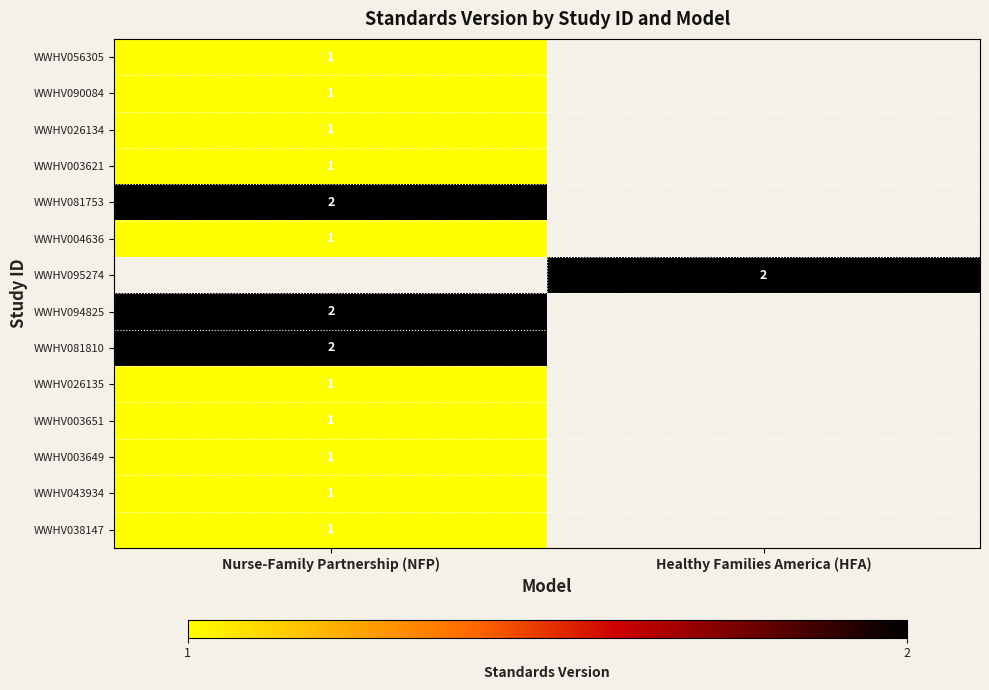

The WWHV090084 series shows 1 at Nurse-Family Partnership (NFP). True or false?

True